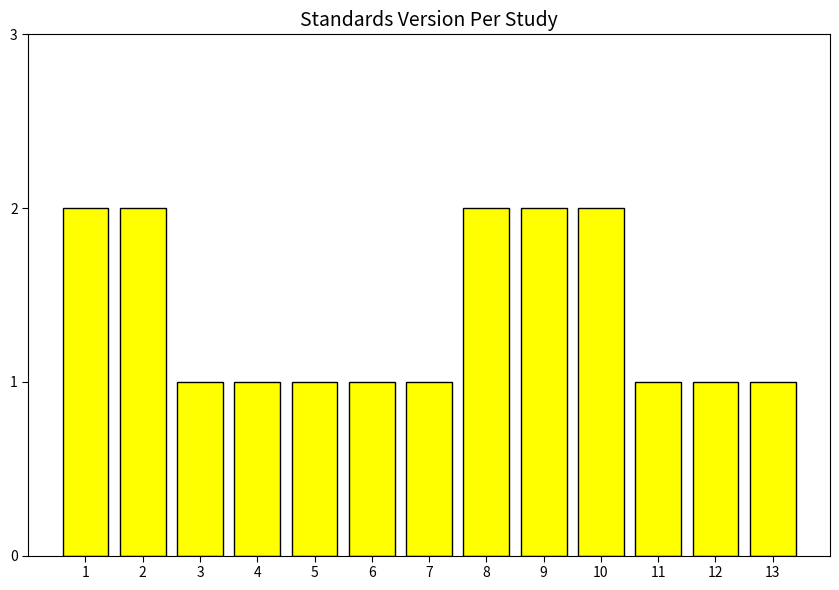

Approximately how many times larger is the value at 5 compared to 13?

1.0